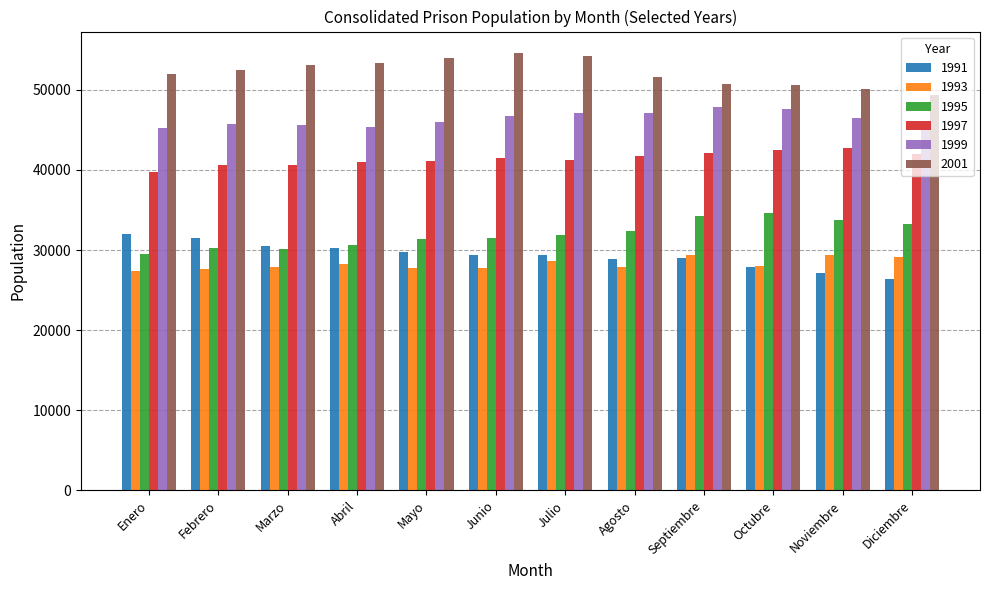

What value does the 1997 series have at Junio?

41507